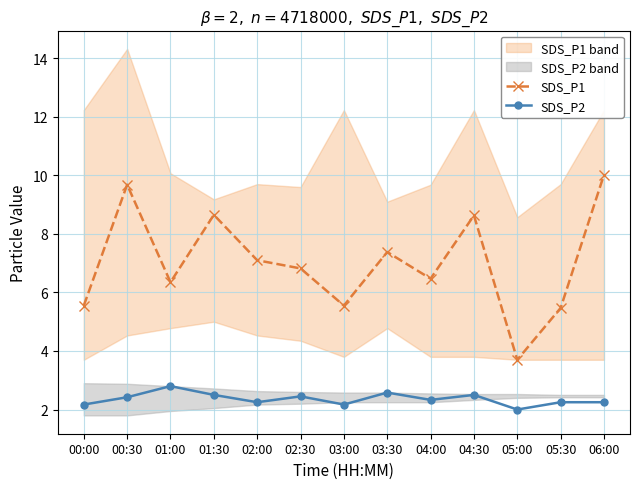

Which series changed the most between 03:00 and 05:30?

SDS_P1